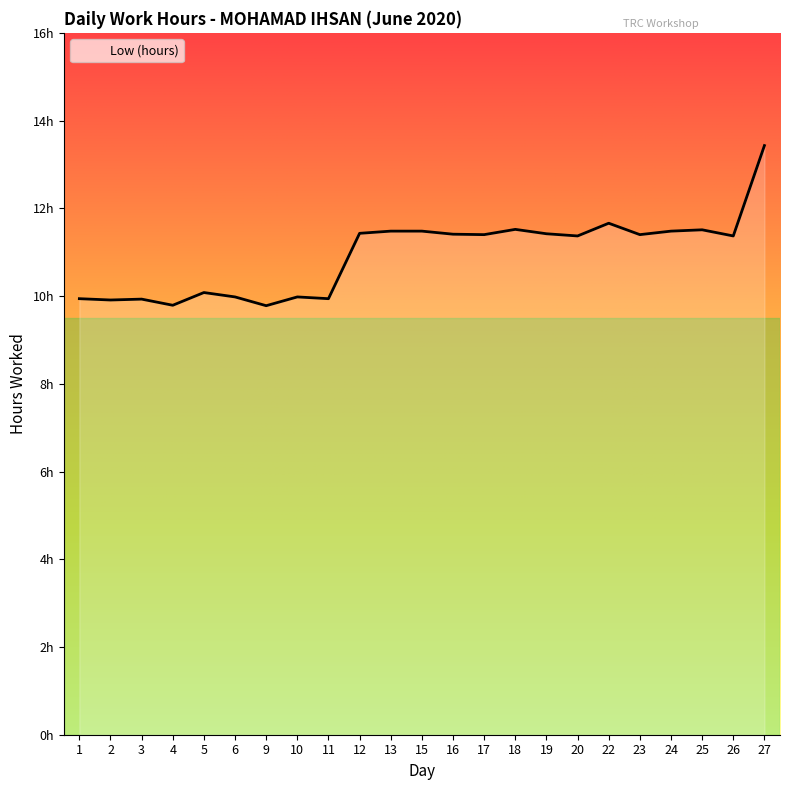

Does the chart have visible grid lines?

No